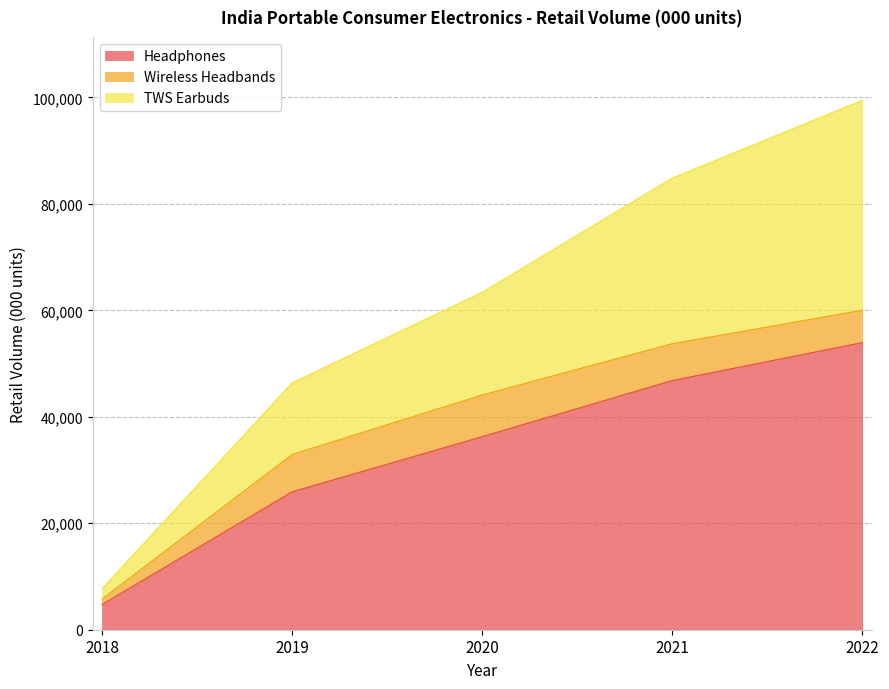

Where is TWS Earbuds nearest to the value 53567?

2019